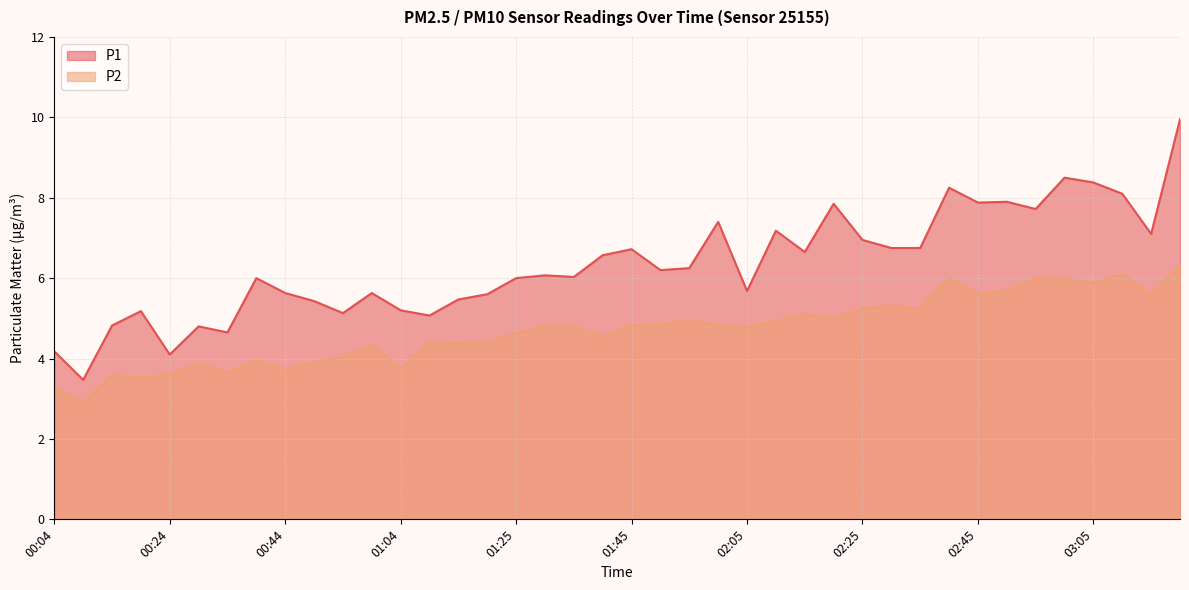

True or false: P2 and P1 intersect in this chart.

False